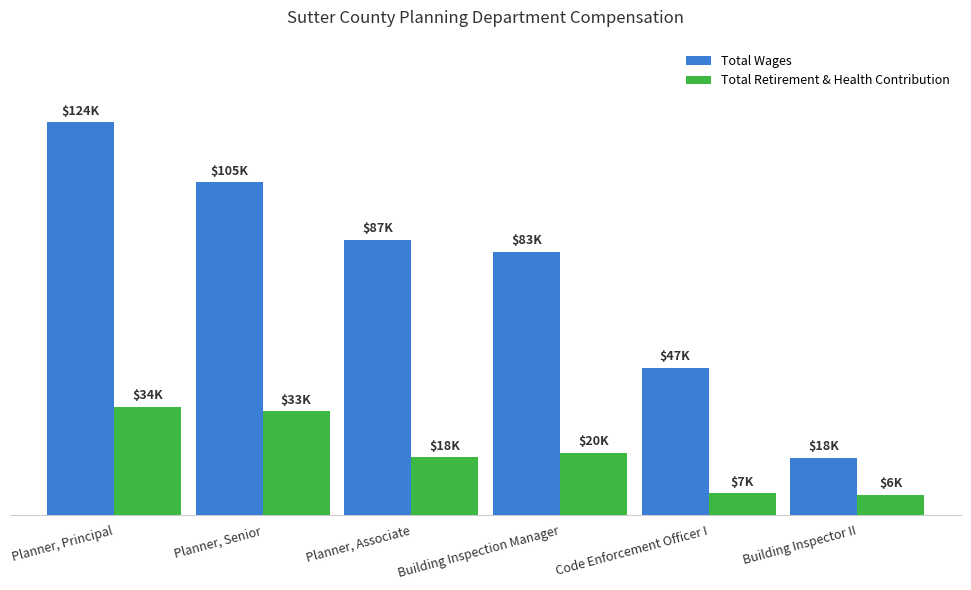

Between Planner, Principal and Code Enforcement Officer I, which is larger?

Planner, Principal